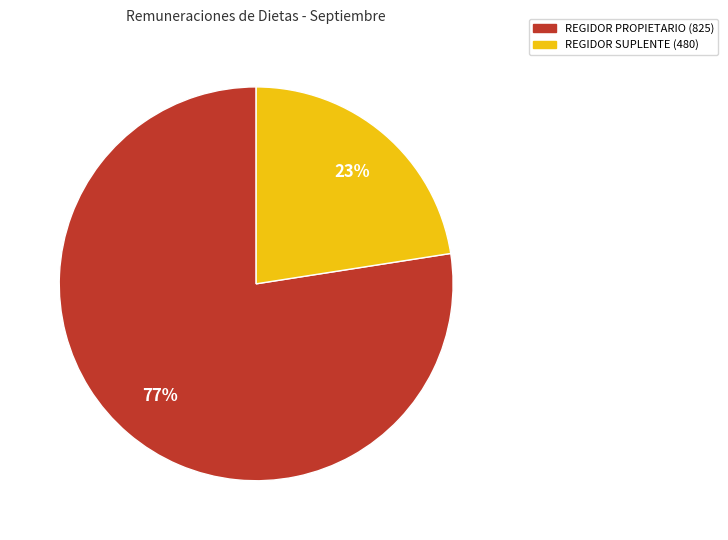

To the nearest percent, what is the average slice percentage?

50%